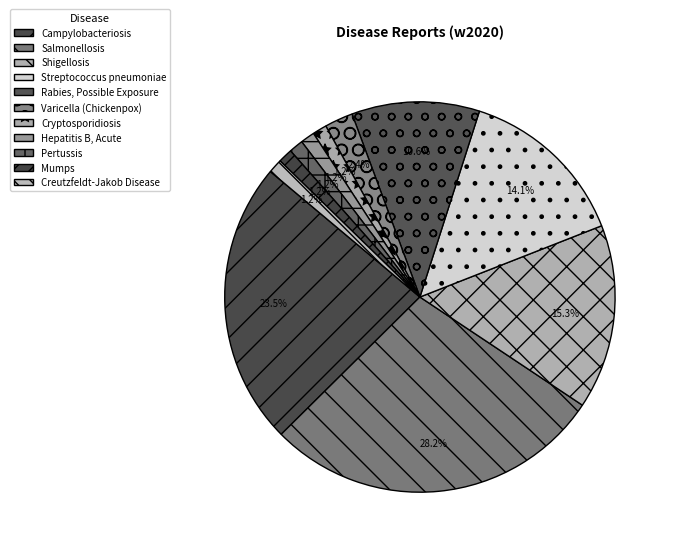

To the nearest percent, what percentage of the pie is Varicella (Chickenpox)?

2%